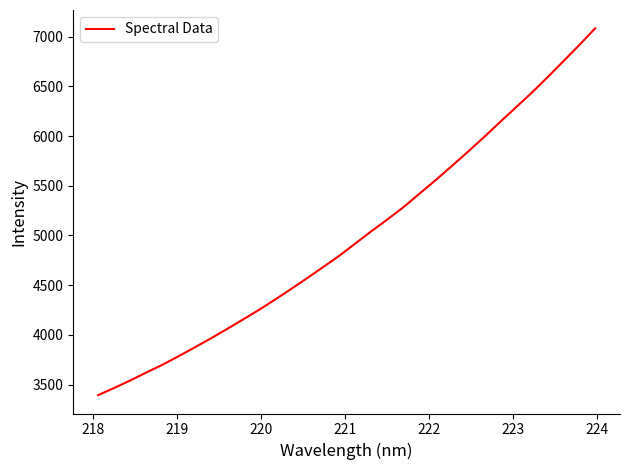

Does the chart display data point markers on the line(s)?

No